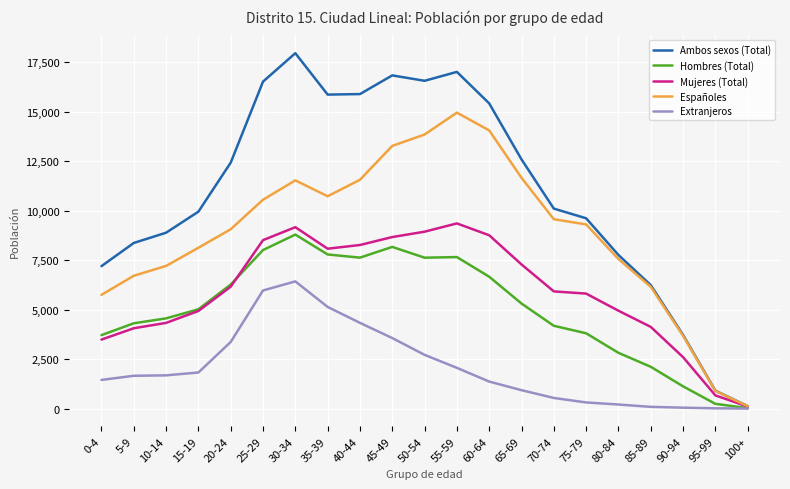

Where is the first local maximum for Mujeres (Total)?

30-34